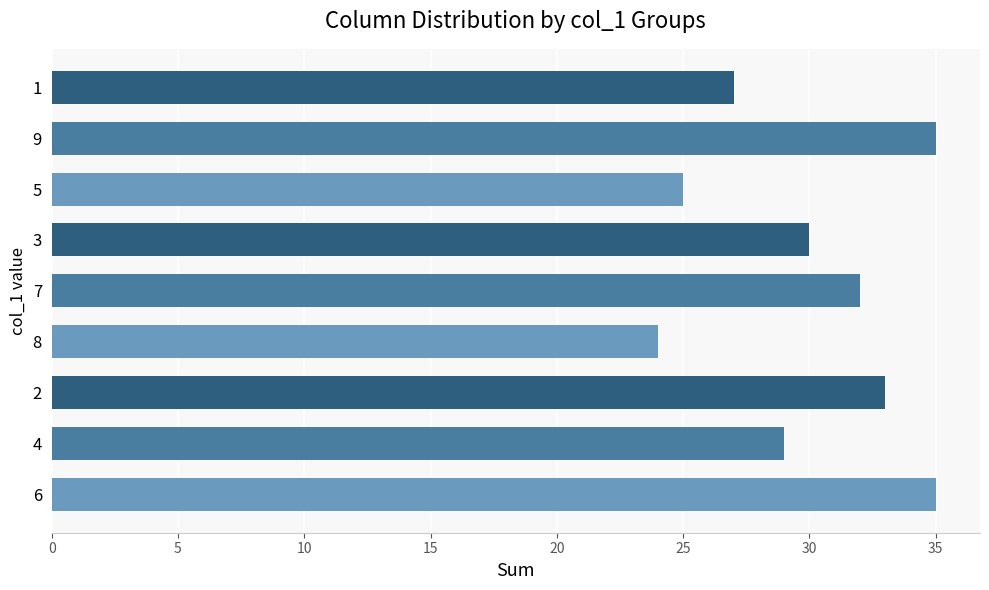

What is the difference between the maximum and minimum values?

11